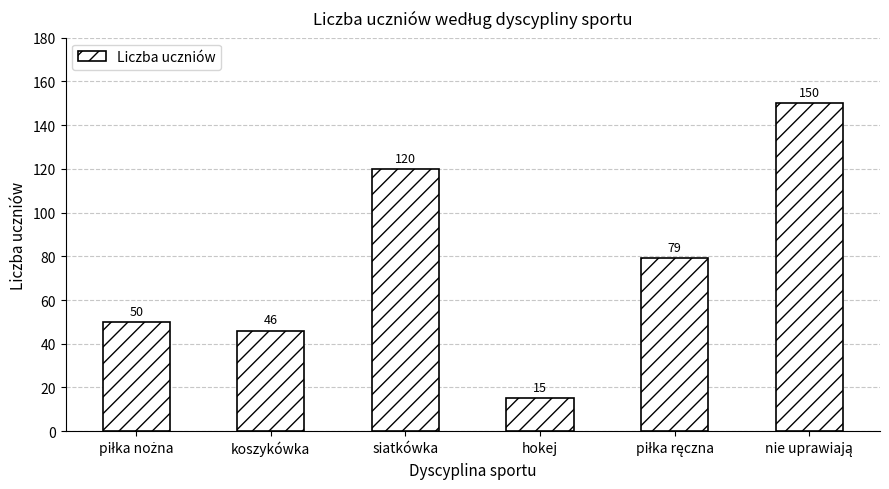

The chart shows a value of 59 at siatkówka. True or false?

False